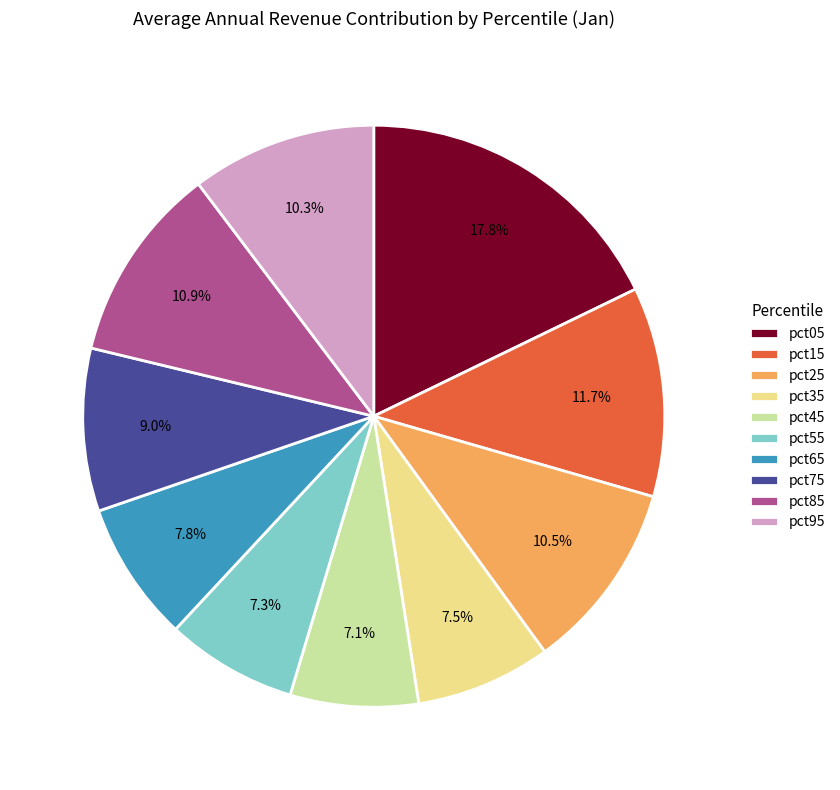

To the nearest percent, what is the average slice percentage?

10%